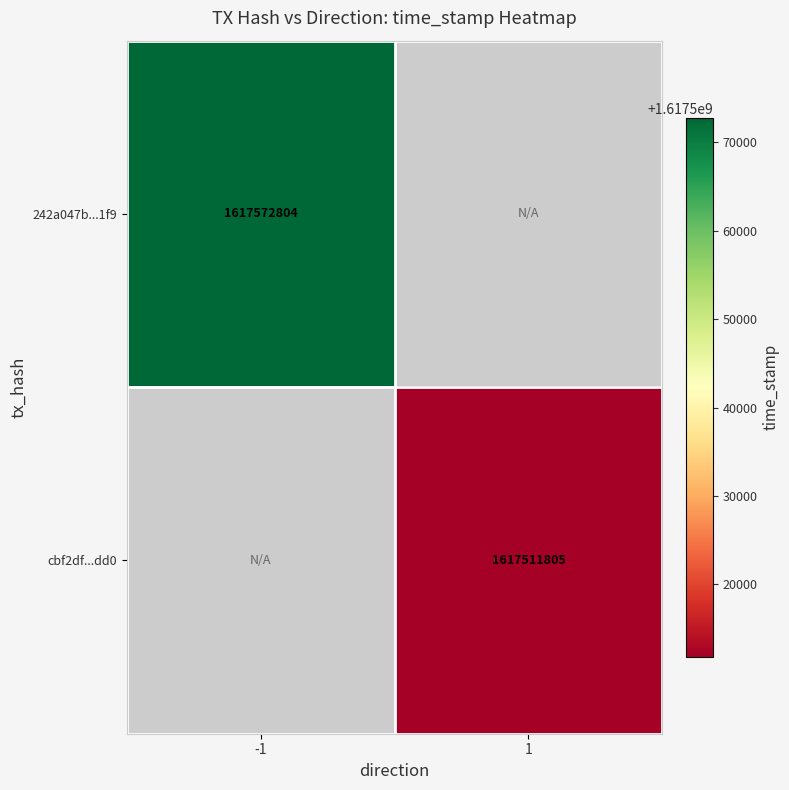

The 242a047b...1f9 series shows 2640742415 at -1. True or false?

False